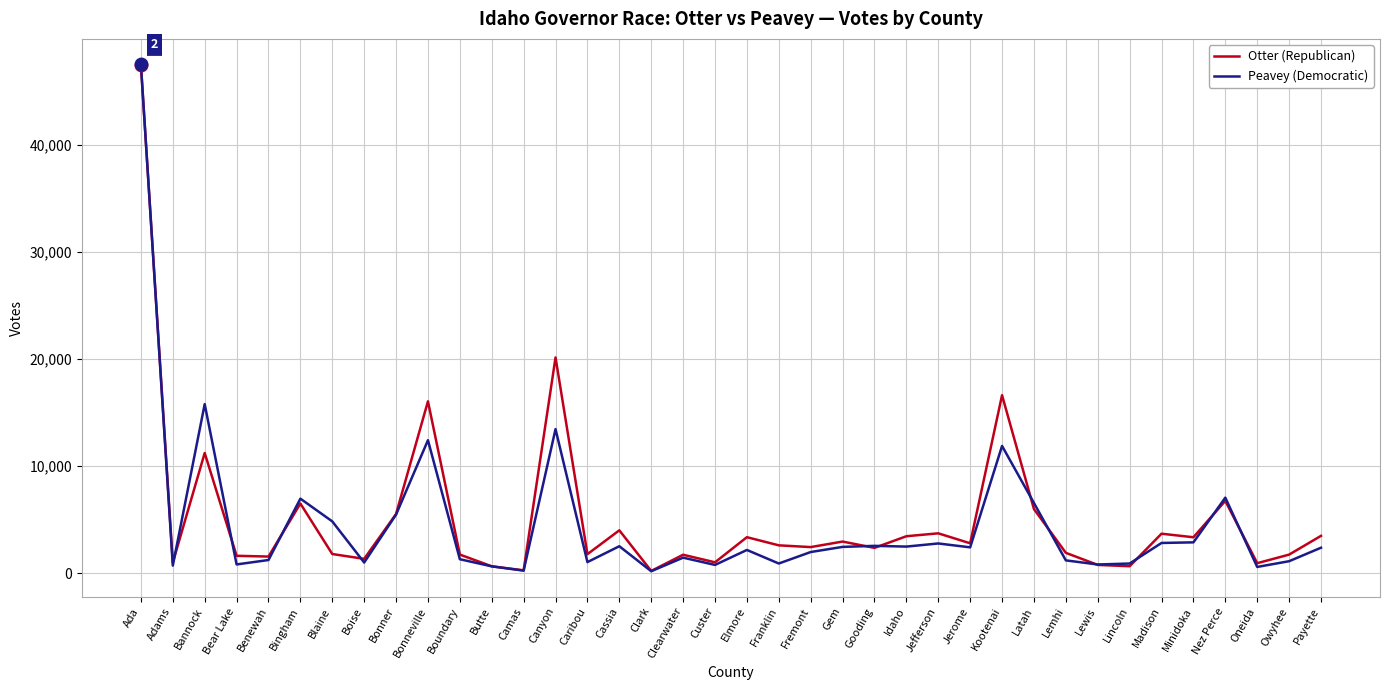

Is it true that Peavey (Democratic) equals 2477 at Idaho?

True